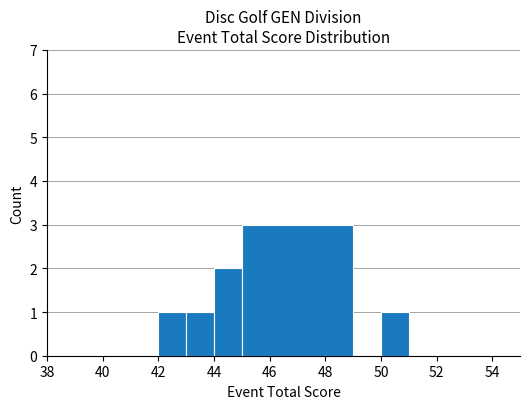

What is the greatest value displayed?

3